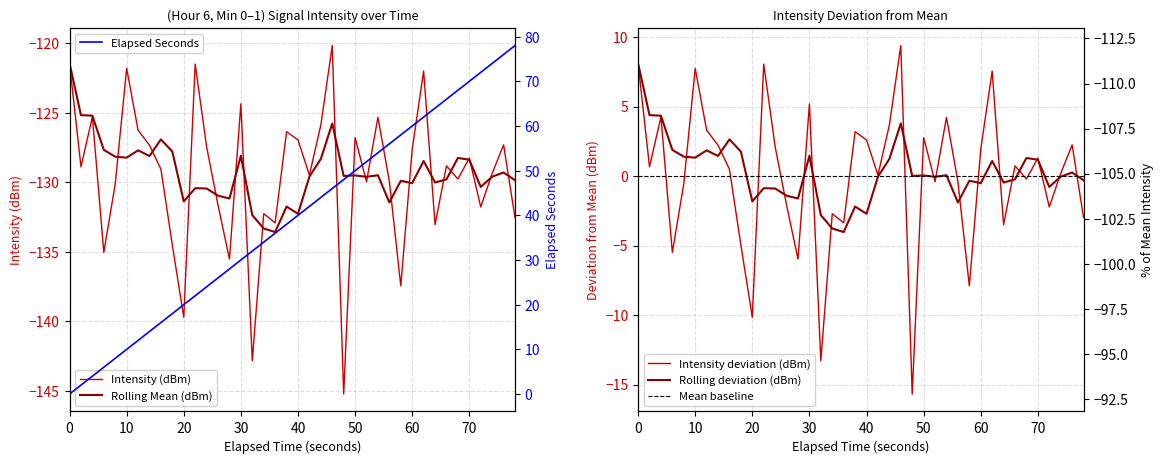

What is the difference between the maximum and minimum values?

25.1